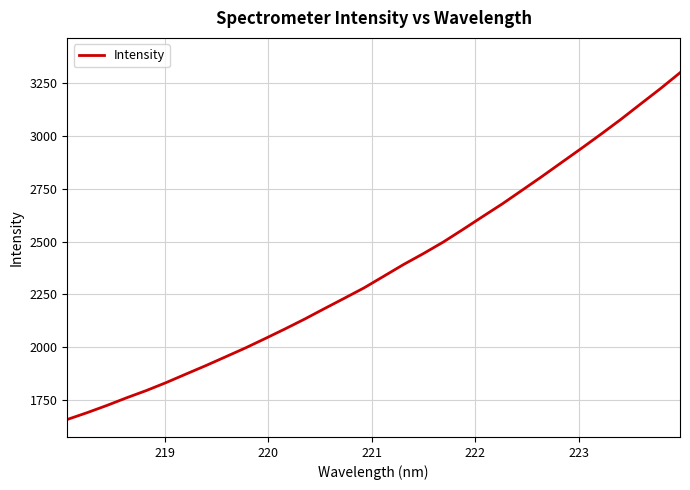

What is the greatest value displayed?

3298.8